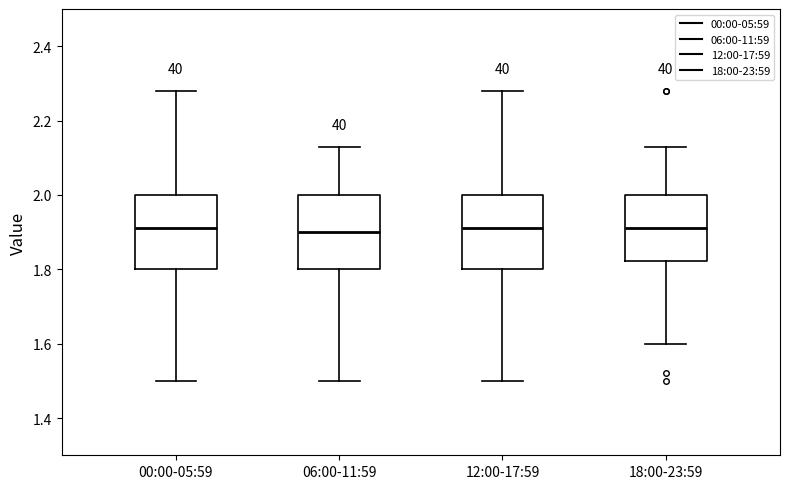

Reading left to right, transcribe this box plot: for each box, give where its median line is, the range the box spans, and where its two whiskers end, as read against the y-axis. The values are not printed on the chart, so give them approximately, as read against the axis.

00:00-05:59: median 1.92, box 1.80 to 2.00, whiskers 1.50 to 2.28
06:00-11:59: median 1.90, box 1.80 to 2.00, whiskers 1.50 to 2.14
12:00-17:59: median 1.92, box 1.80 to 2.00, whiskers 1.50 to 2.28
18:00-23:59: median 1.92, box 1.82 to 2.00, whiskers 1.60 to 2.14